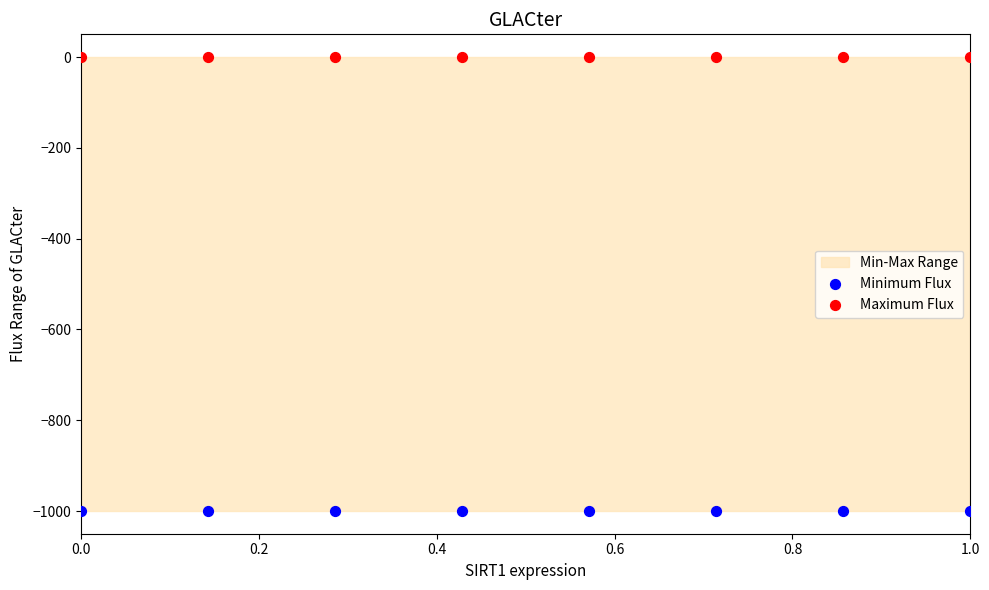

Which series contains the lowest Y value?

Minimum Flux